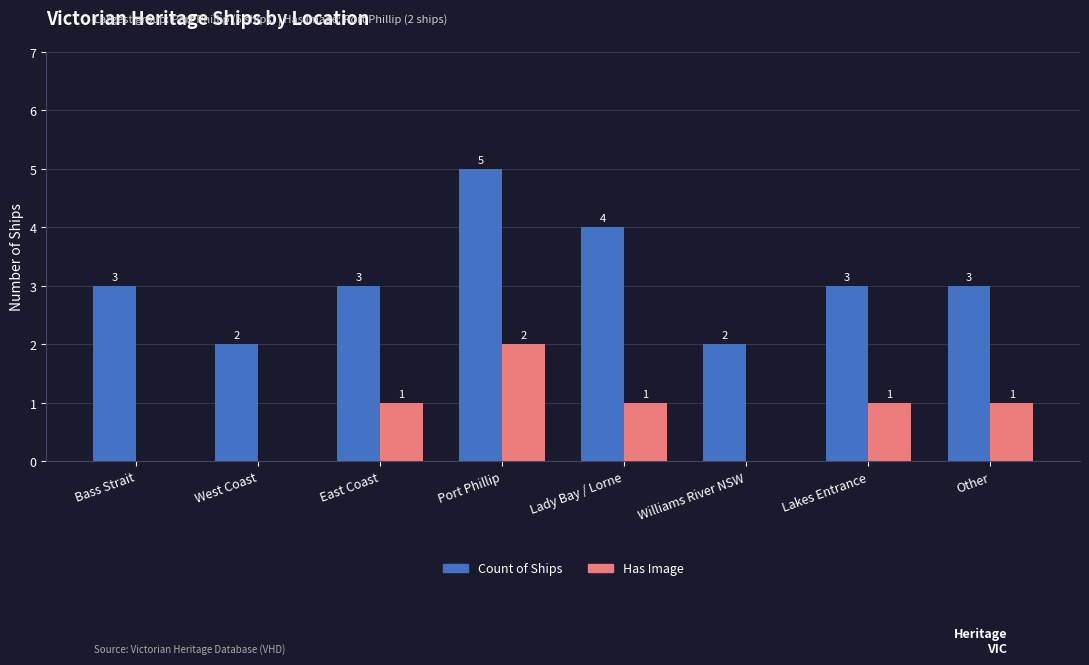

Are the bars horizontal?

No